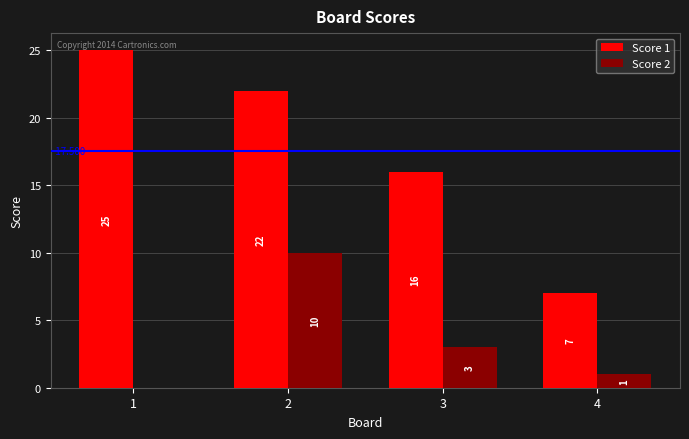

What is the sum of the Score 1 values at 4 and 1?

32